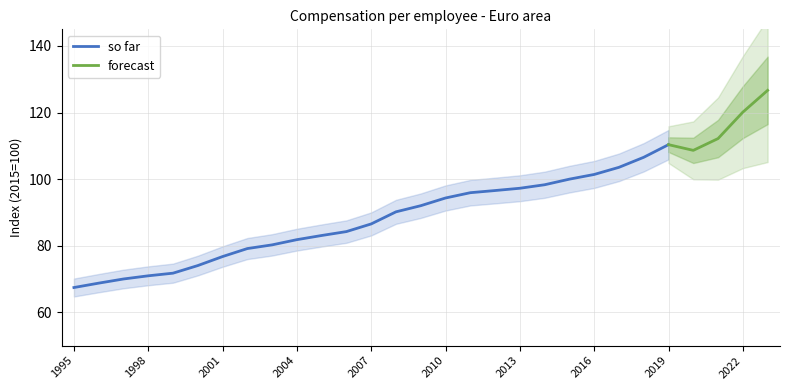

List the labels in order of value, largest first.

2023, 2022, 2021, 2019, 2020, 2018, 2017, 2016, 2015, 2014, 2013, 2012, 2011, 2010, 2009, 2008, 2007, 2006, 2005, 2004, 2003, 2002, 2001, 2000, 1999, 1998, 1997, 1996, 1995